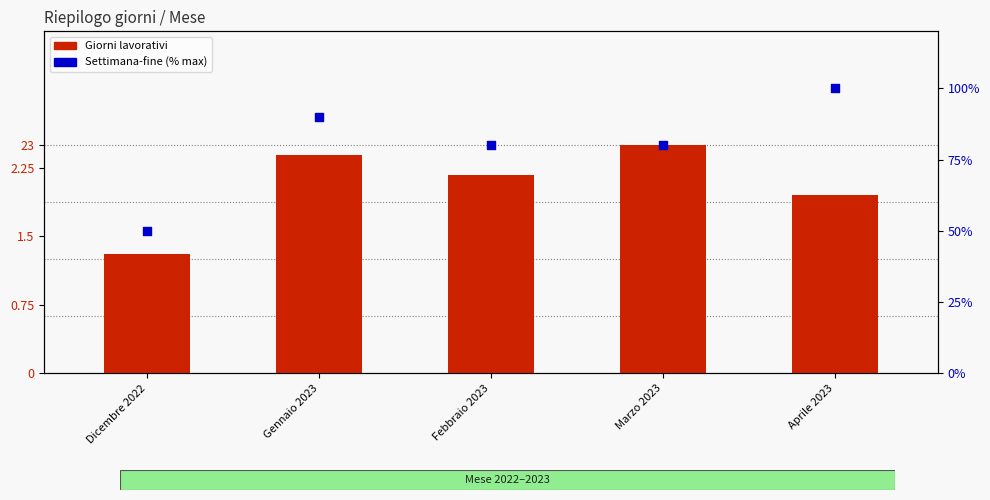

At how many categories does at least one series exceed 45?

5